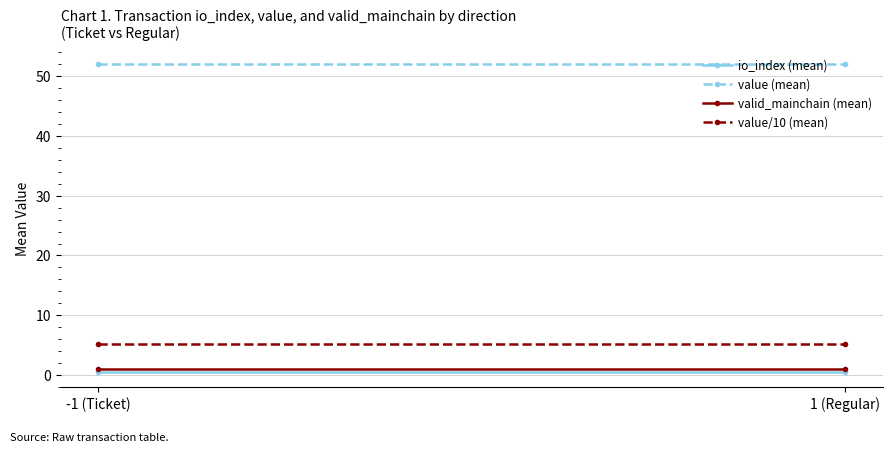

At which category is the sum across all series the highest?

-1 (Ticket)